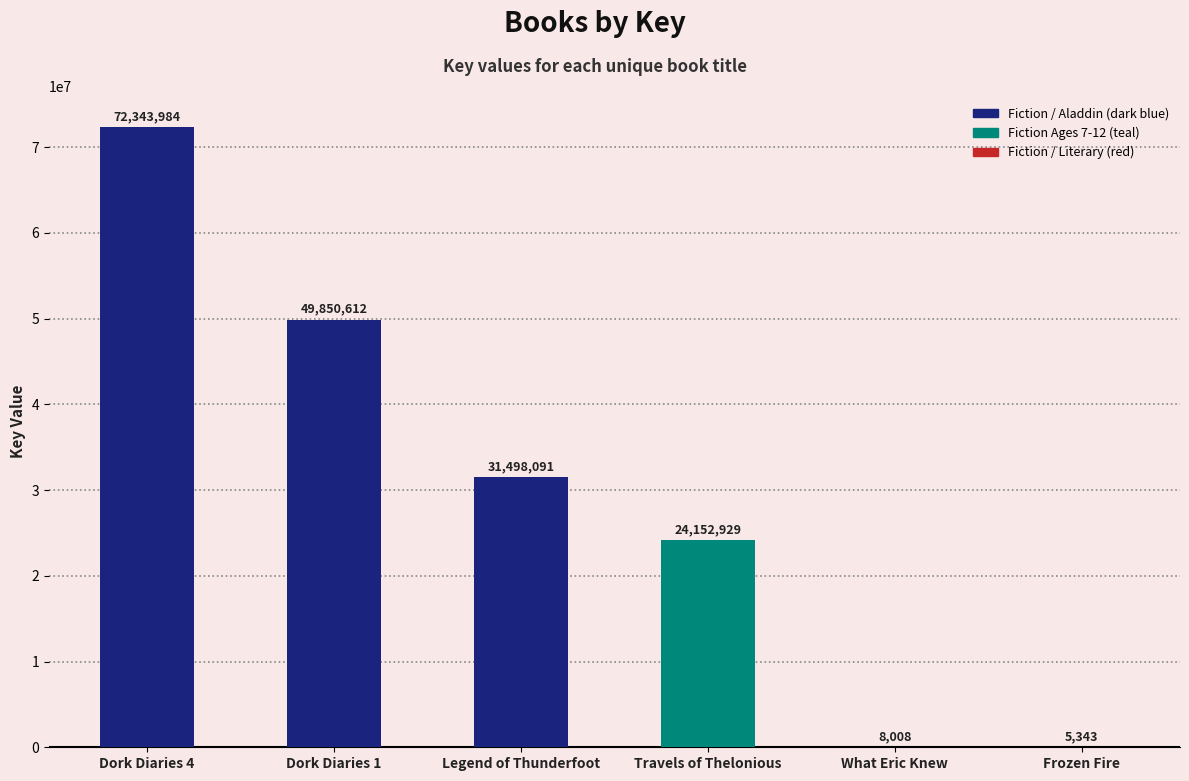

Rank the categories by value from lowest to highest.

Frozen Fire, What Eric Knew, Travels of Thelonious, Legend of Thunderfoot, Dork Diaries 1, Dork Diaries 4